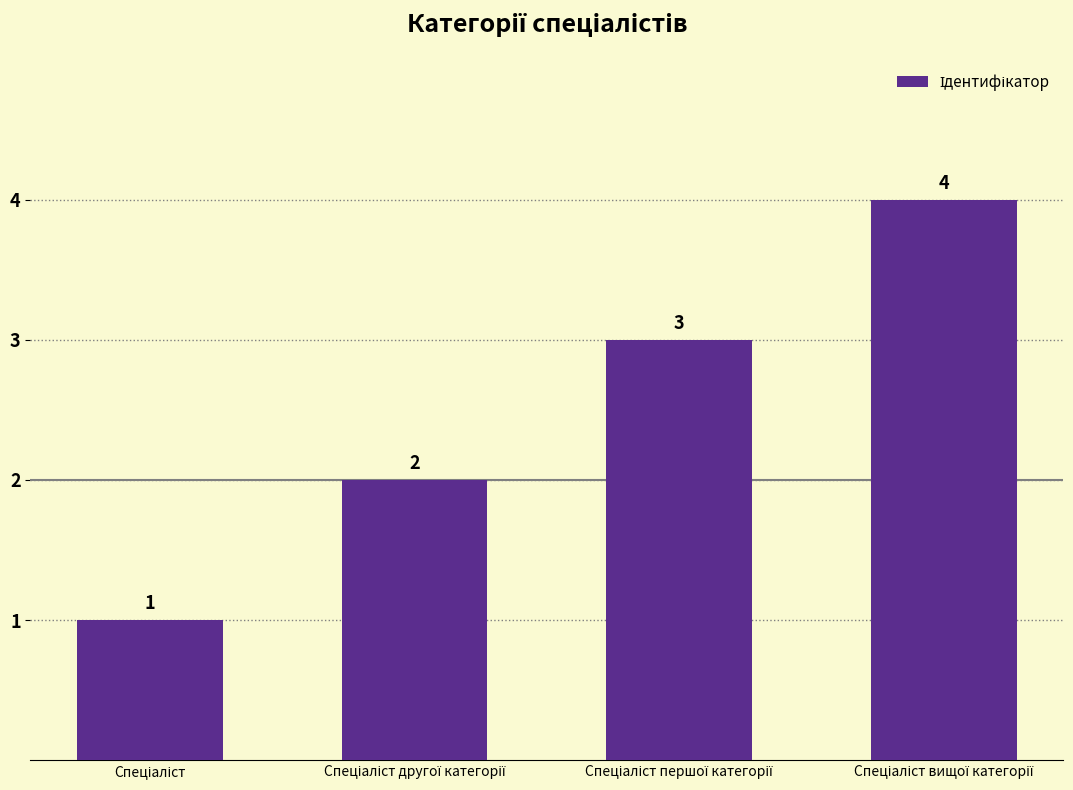

Count the values in the range 2 to 4.

3